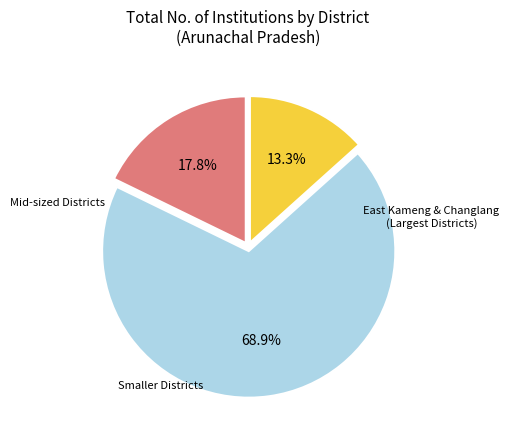

Is there a majority slice in this chart?

Yes